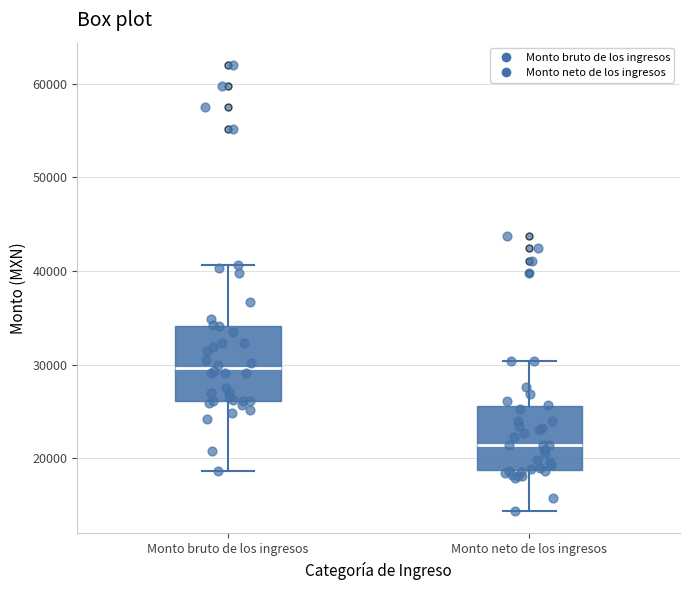

Where is the lower edge of the box for Monto bruto de los ingresos on the y-axis? The values are not printed on the chart, so give them approximately, as read against the axis.

26000